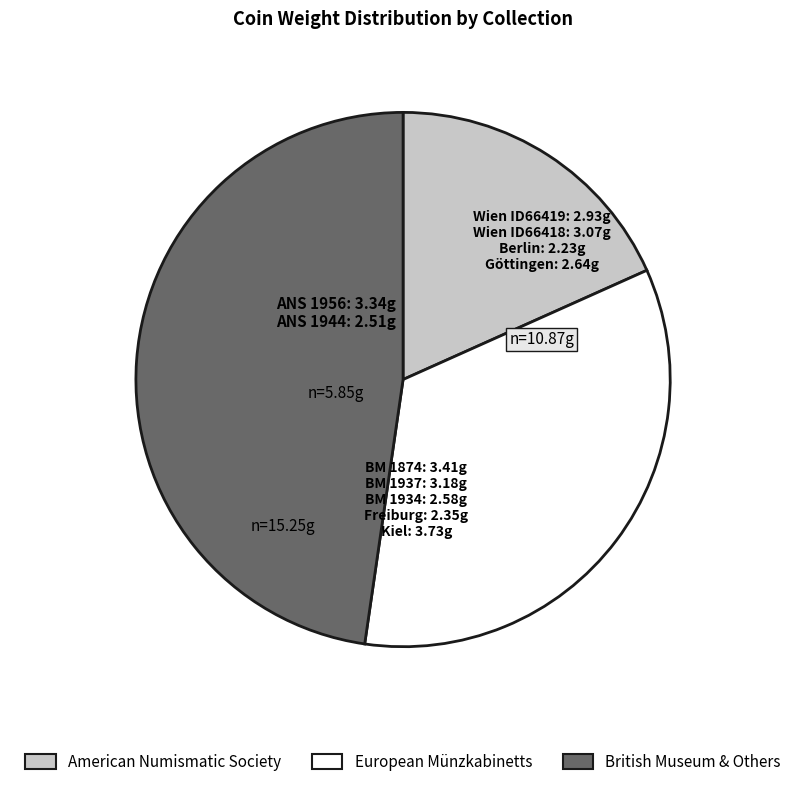

How many segments does this pie chart have?

3